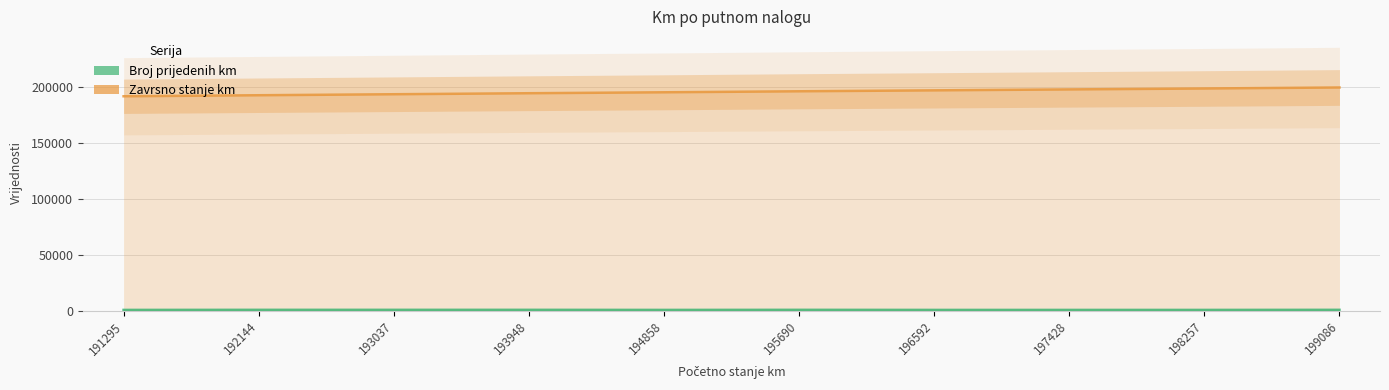

At which category is the sum across all series the highest?

199086